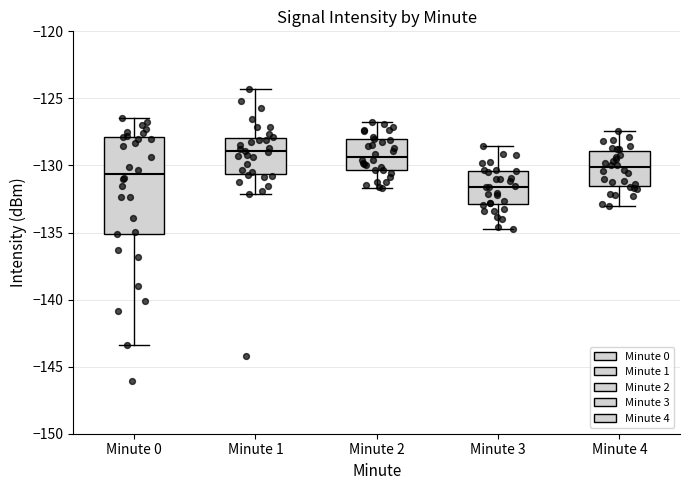

Reading left to right, transcribe this box plot: for each box, give where its median line is, the range the box spans, and where its two whiskers end, as read against the y-axis. The values are not printed on the chart, so give them approximately, as read against the axis.

Minute 0: median -130.5, box -135.0 to -128.0, whiskers -143.5 to -126.5
Minute 1: median -129.0, box -130.5 to -128.0, whiskers -132.0 to -124.5
Minute 2: median -129.5, box -130.5 to -128.0, whiskers -131.5 to -127.0
Minute 3: median -131.5, box -133.0 to -130.5, whiskers -134.5 to -128.5
Minute 4: median -130.0, box -131.5 to -129.0, whiskers -133.0 to -127.5